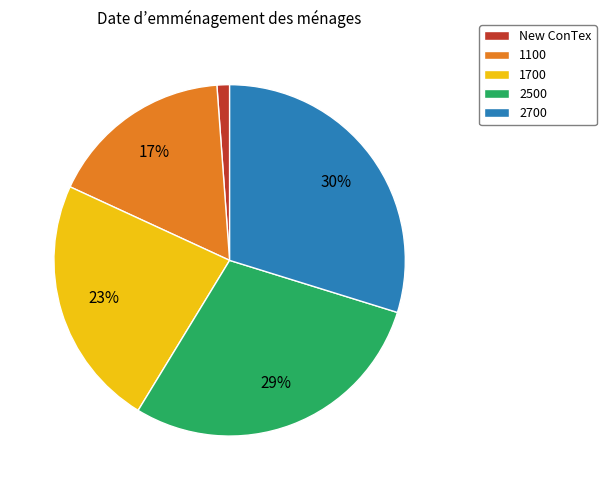

Approximately how many times larger is the value at 1100 compared to 2700?

0.6